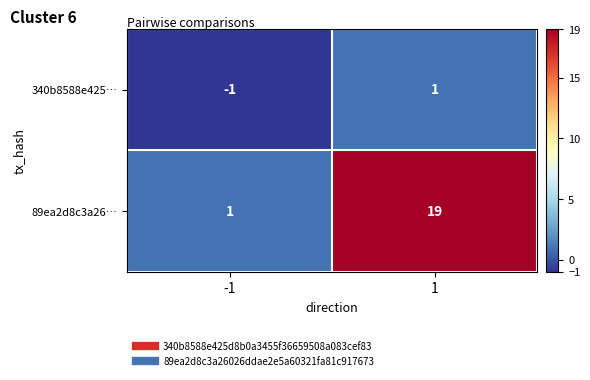

Is it true that 89ea2d8c3a26… equals 19 at 1?

True